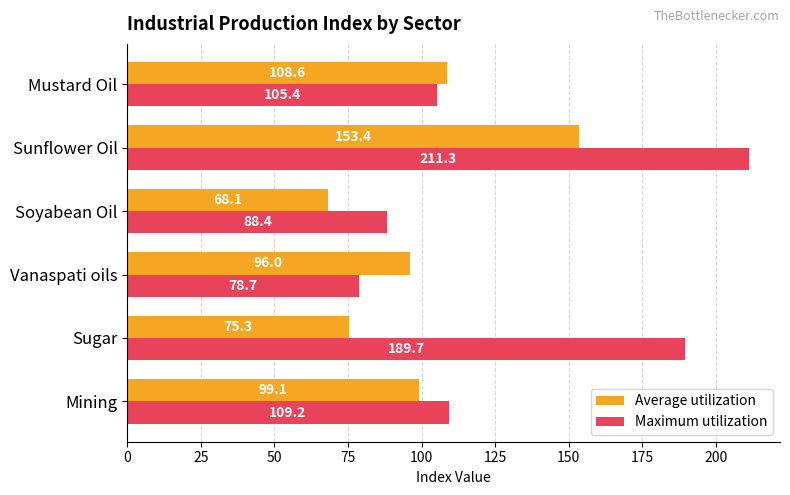

Is the value of Maximum utilization at Soyabean Oil greater than the value of Average utilization at Sugar?

Yes